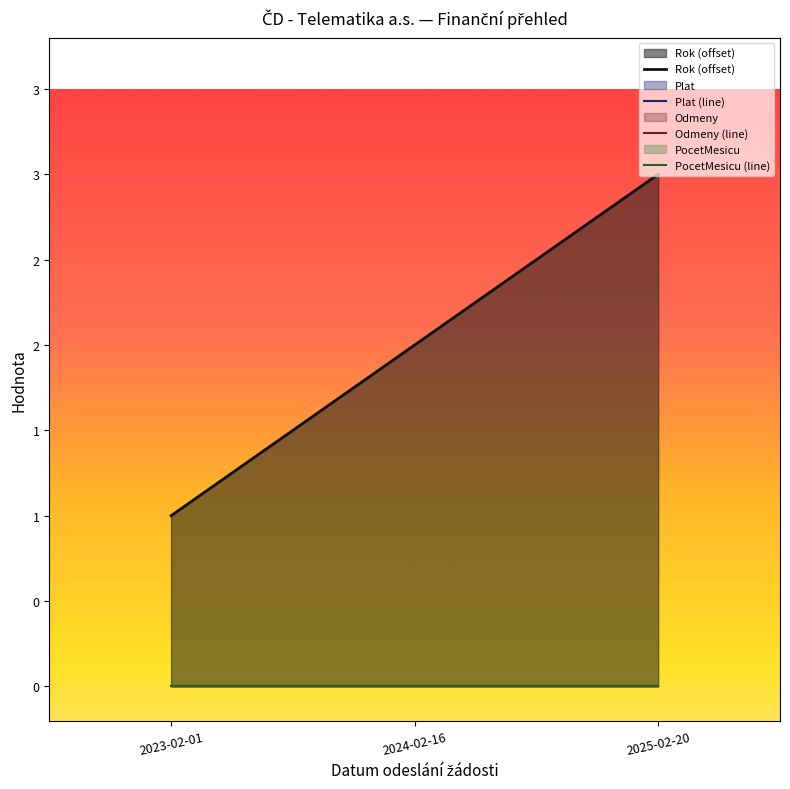

What is the difference between the highest and lowest values at 2023-02-01?

1